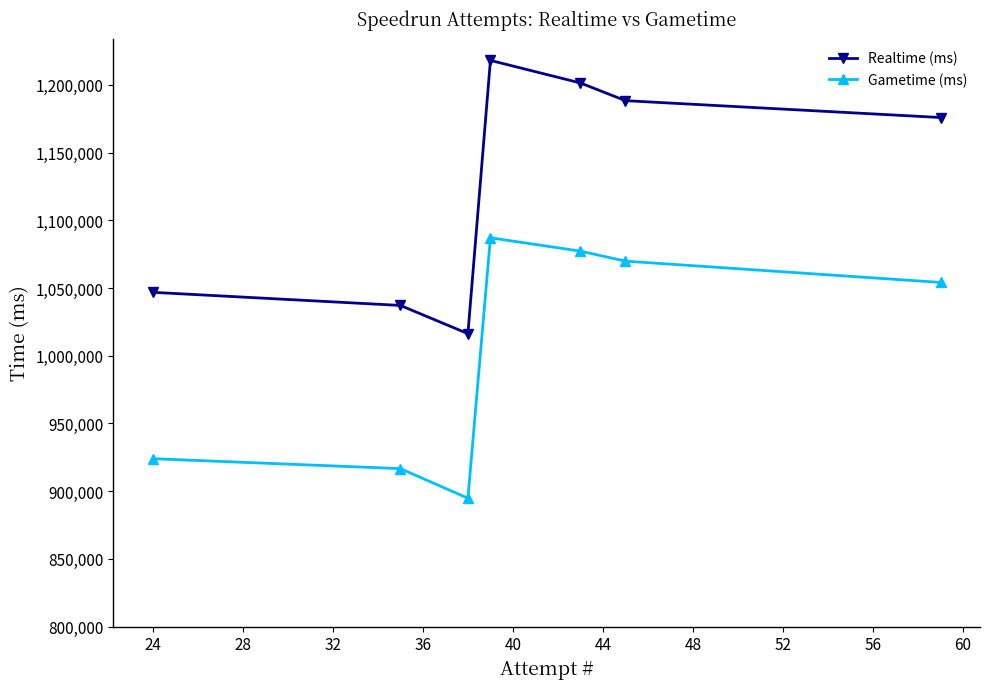

True or false: Realtime (ms) has more than 2 interior local peaks.

False